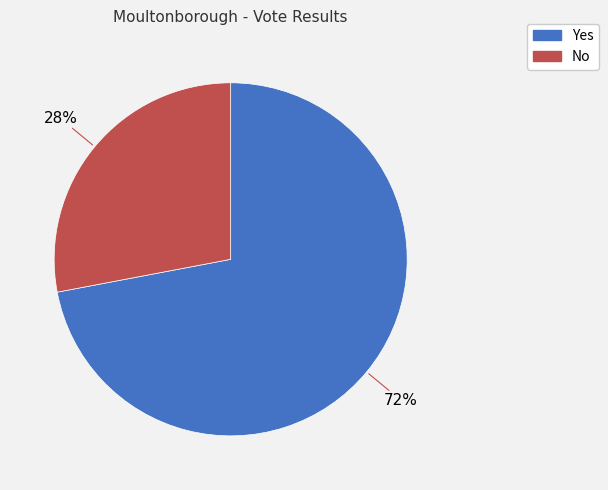

Combined, do No and Yes account for over 50%?

Yes